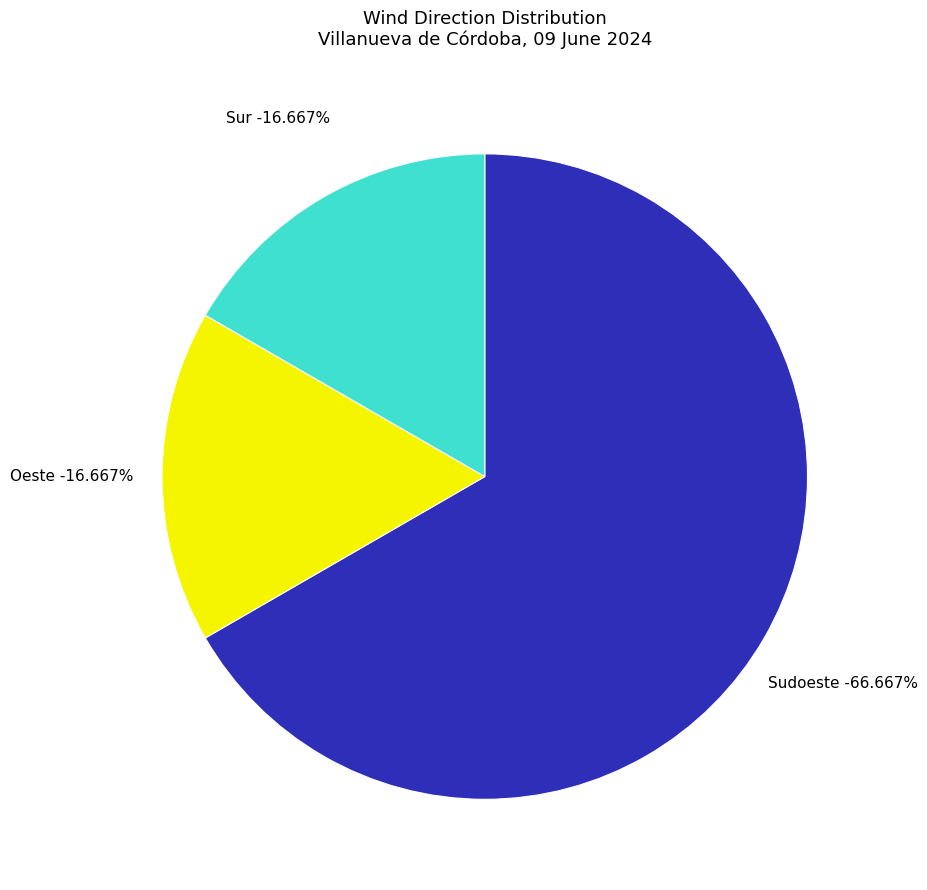

Which slice is the smallest?

Oeste (racha)